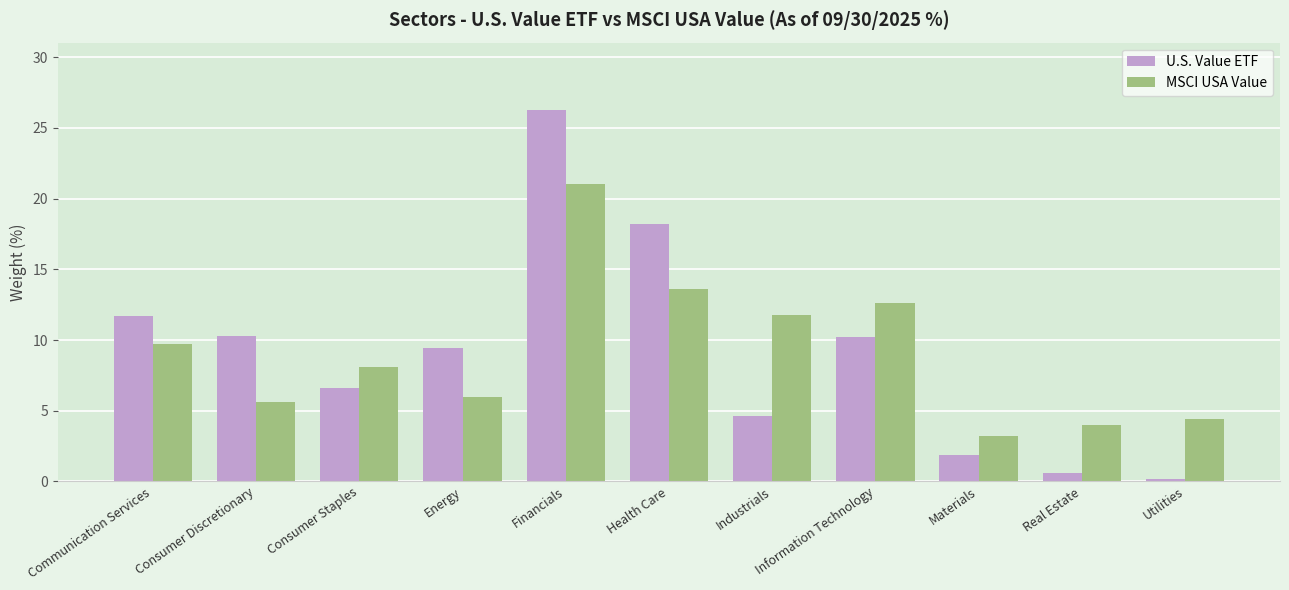

What is the sum of the U.S. Value ETF values at Consumer Staples and Financials?

32.9